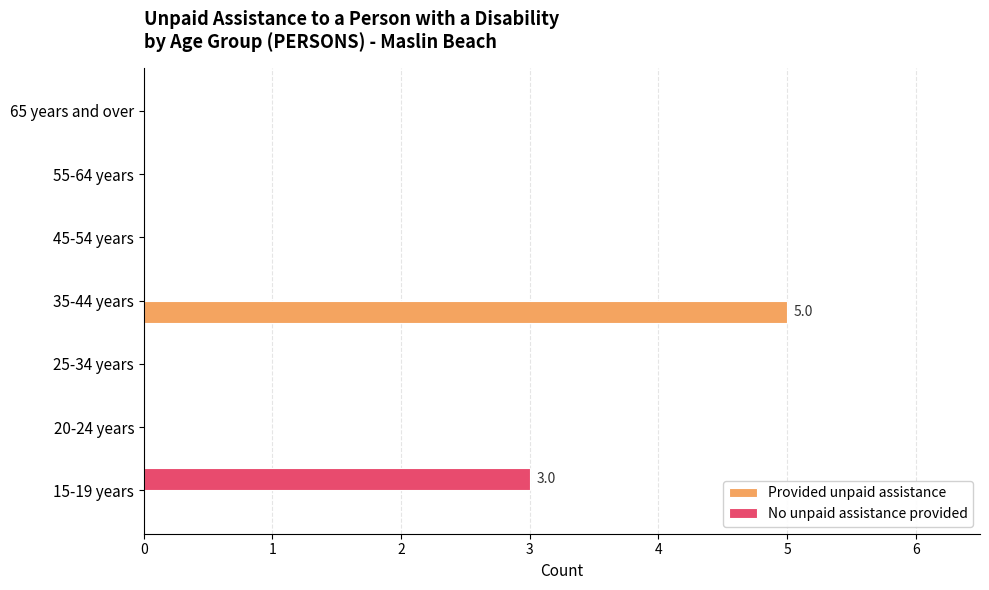

At which category is the sum across all series the highest?

35-44 years